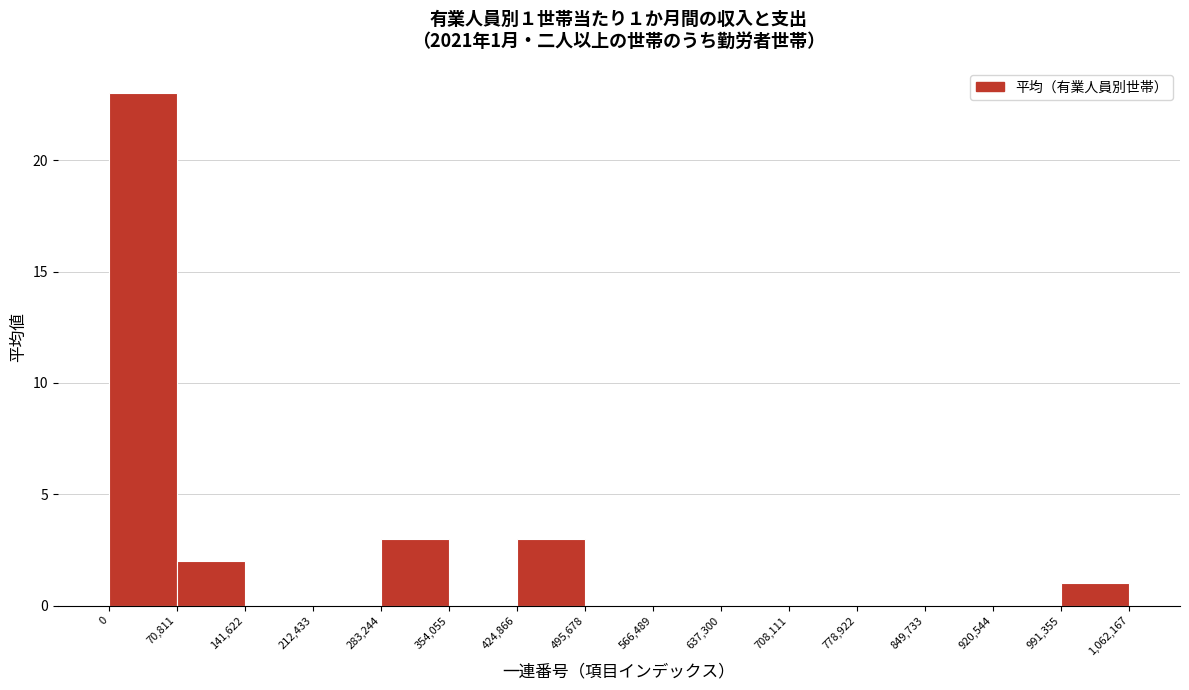

Which range on the x-axis has the tallest bar?

0 to 70,811